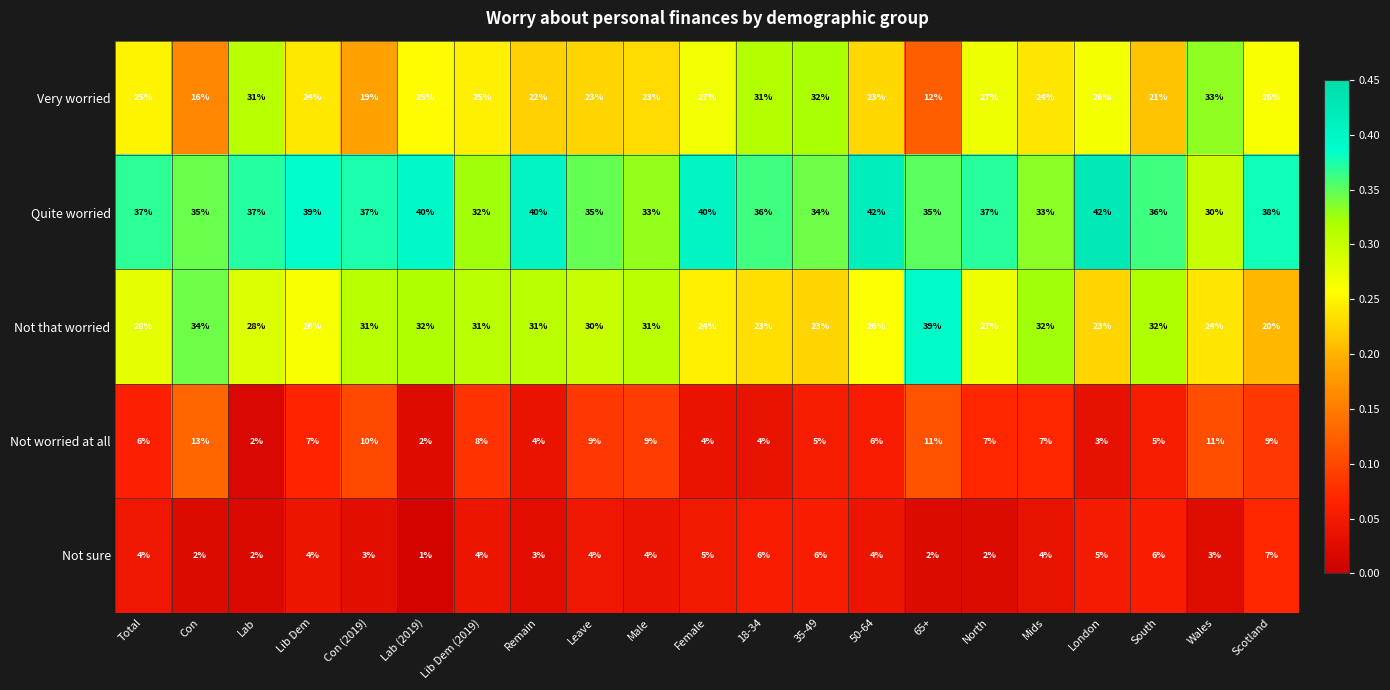

What is the difference between the second highest and second lowest values in the Not worried at all series?

9